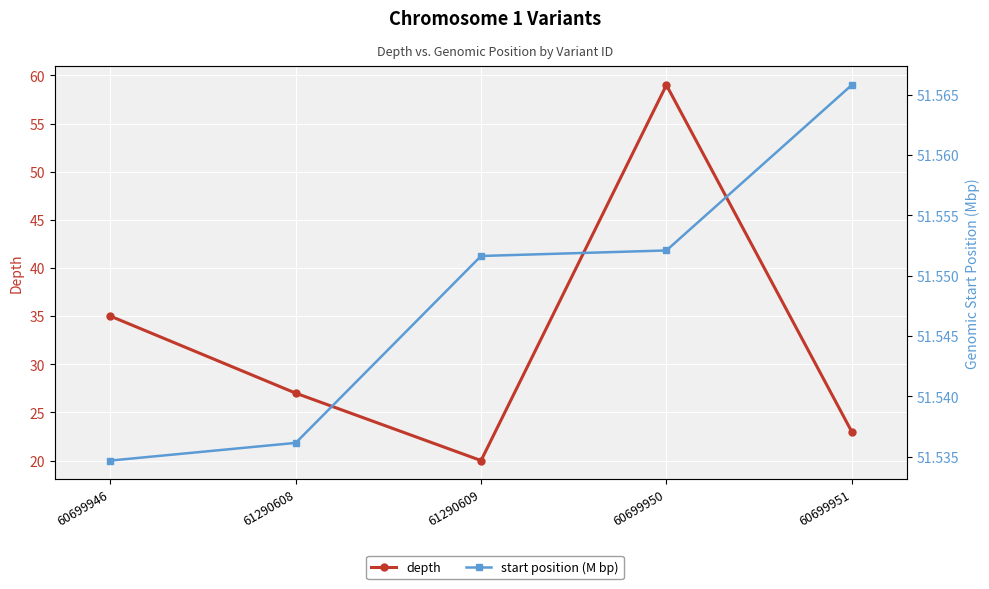

Does the chart display data point markers on the line(s)?

Yes